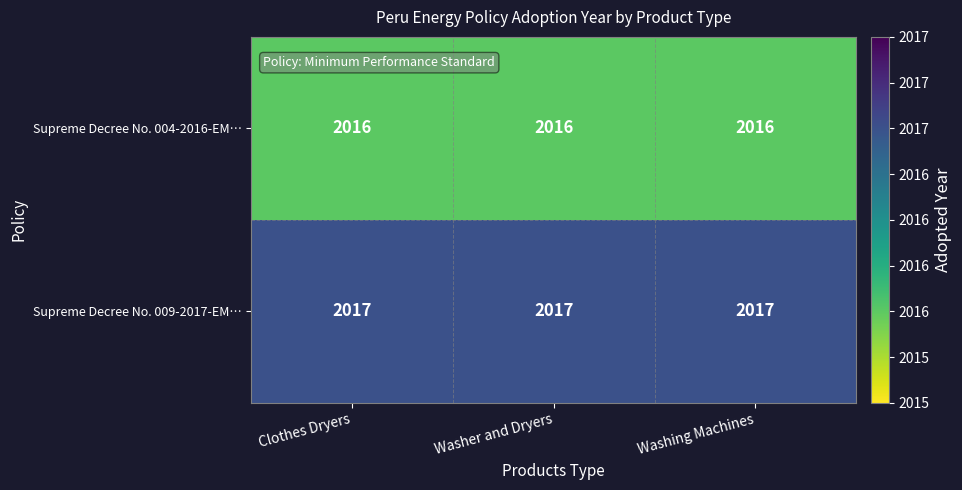

What is the total value across all series at Washing Machines?

4033